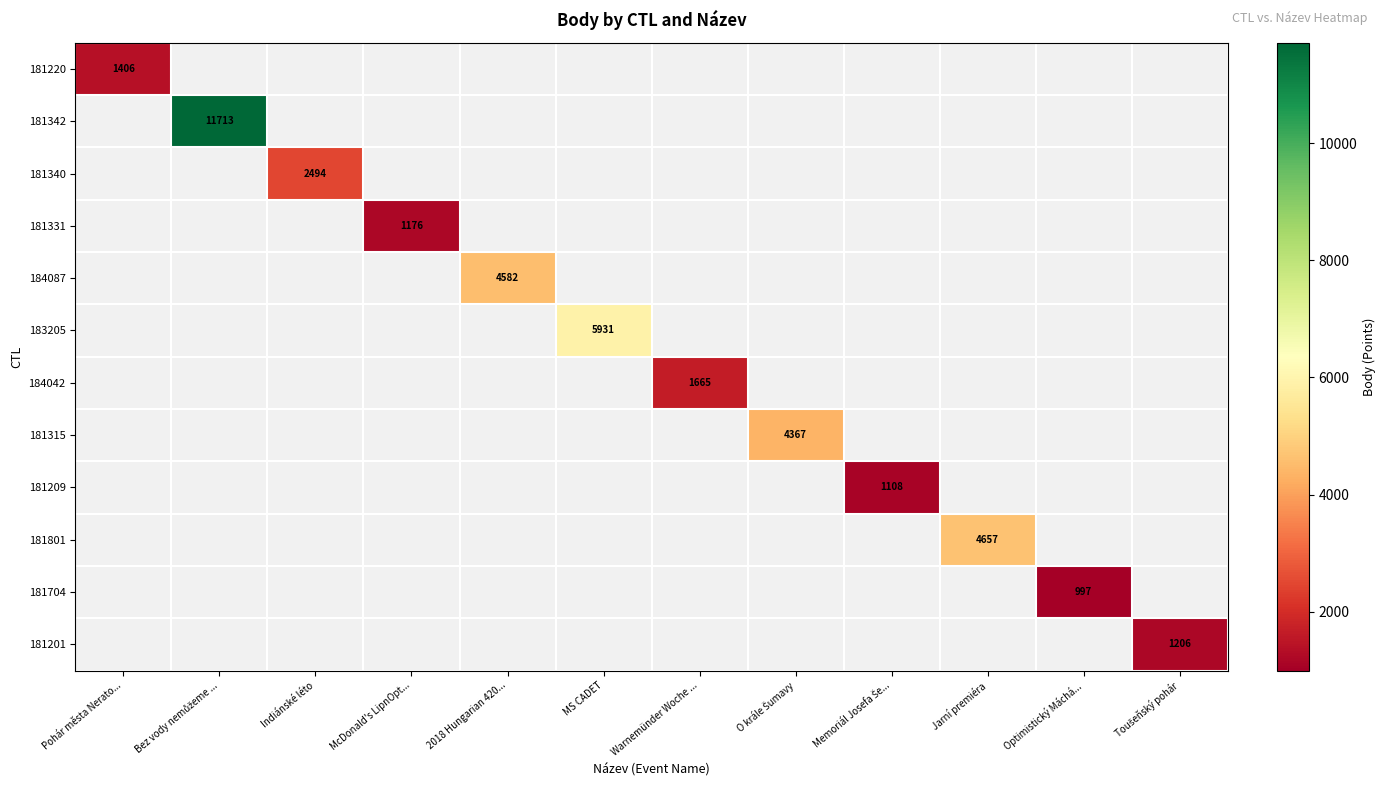

Count the number of categories in the chart.

12